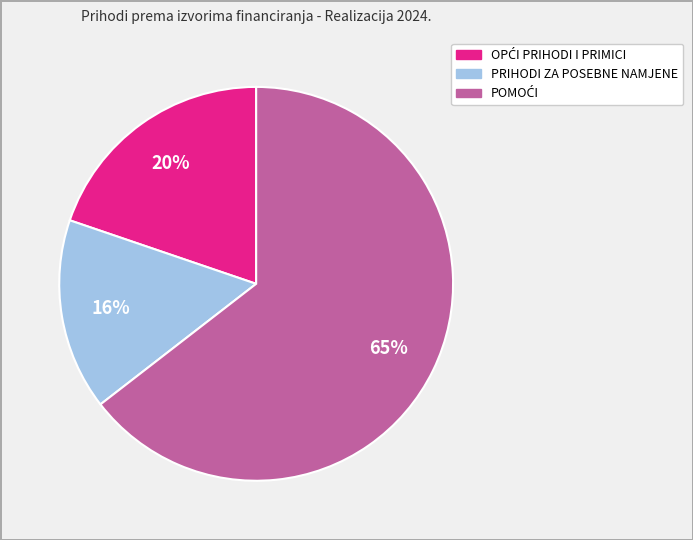

Is there any slice that represents more than half of the pie?

Yes